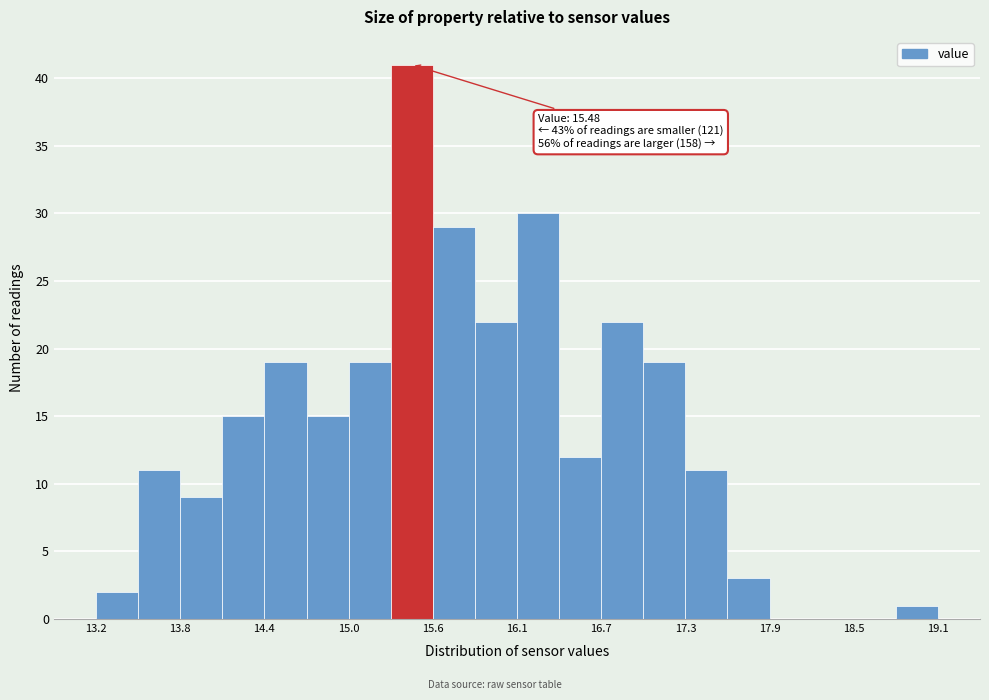

Read against the x-axis, roughly where is the centre of the tallest bar?

15.4